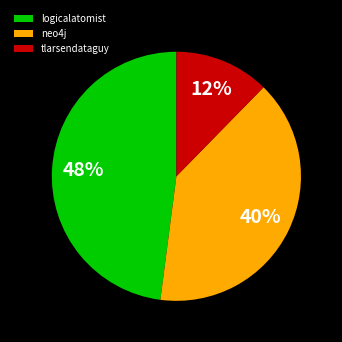

How many segments does this pie chart have?

3